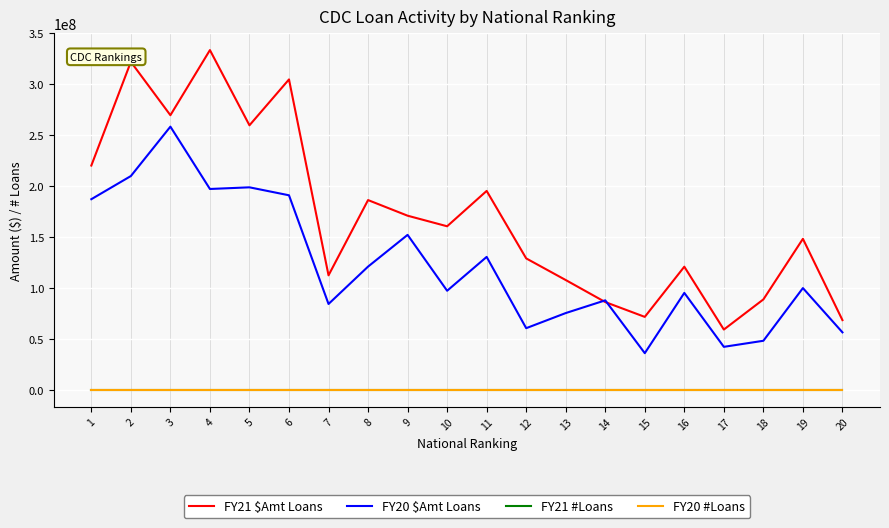

Is it true that FY20 $Amt Loans equals 60312000 at 12?

True